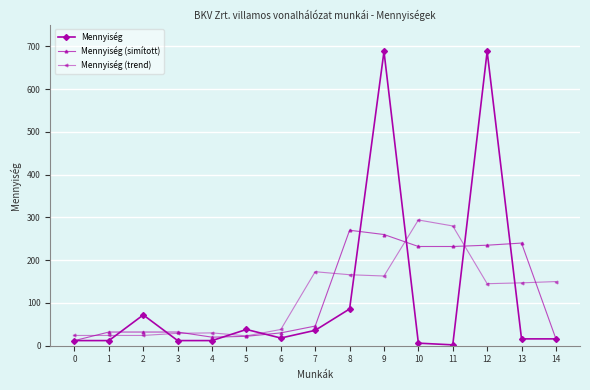

The value of Mennyiség (simított) at 11 is 144. True or false?

False